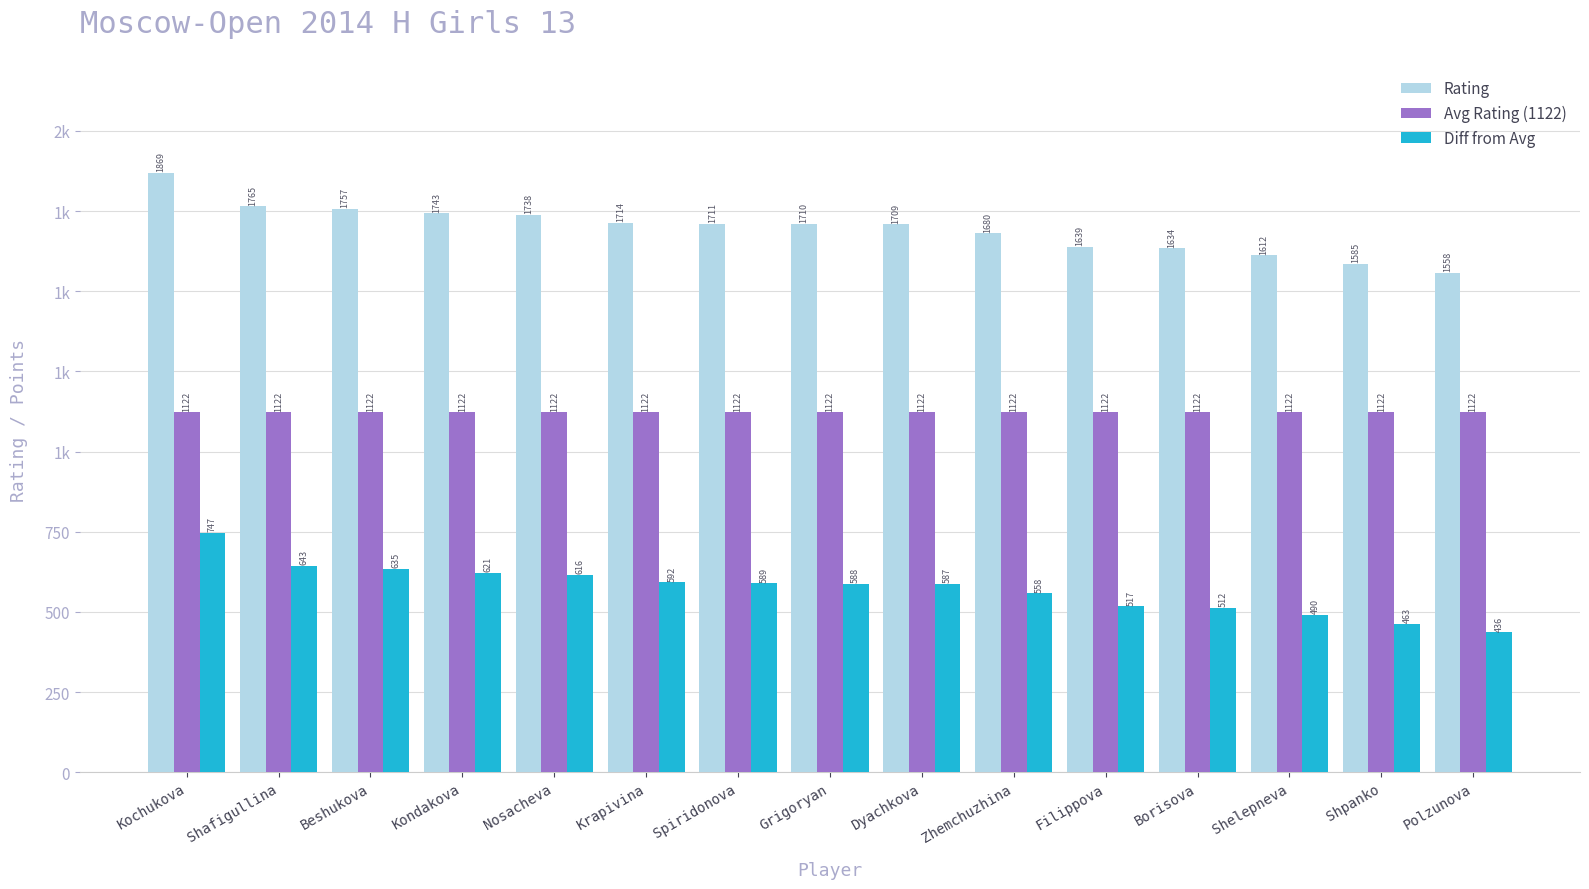

What is the sum of the Diff from Avg values at Zhemchuzhina and Beshukova?

1193